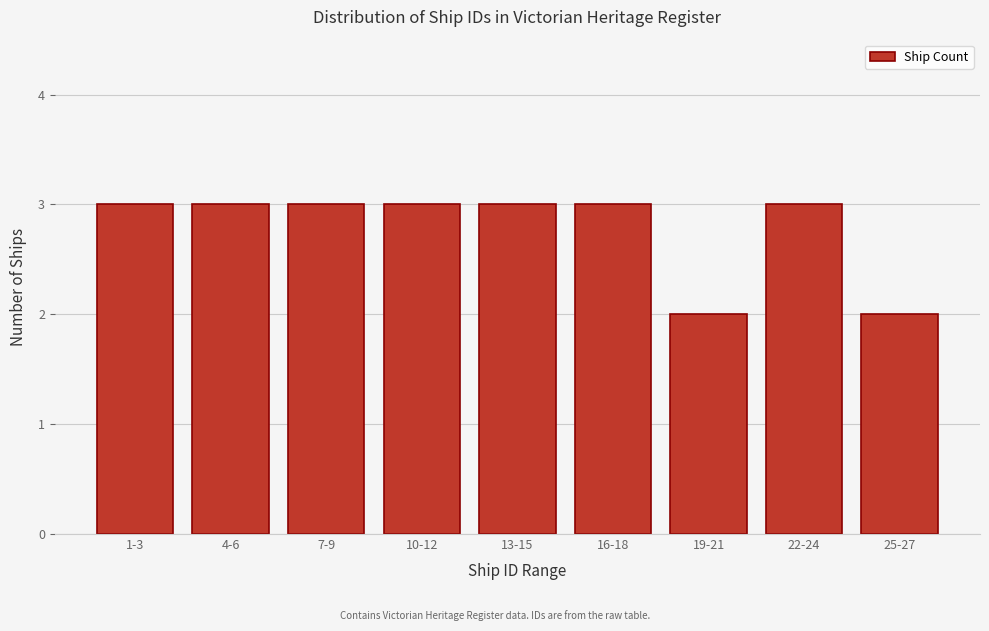

Reading right to left, extract all data points from this chart.

2	3	2	3	3	3	3	3	3